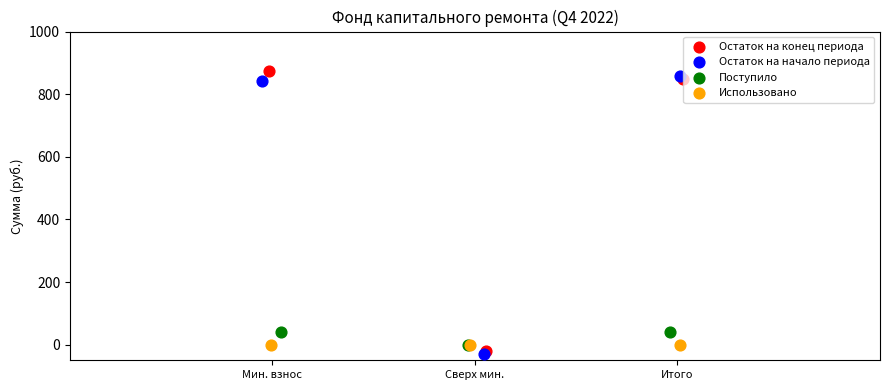

Which series has the largest Y range (max minus min)?

Остаток на конец периода